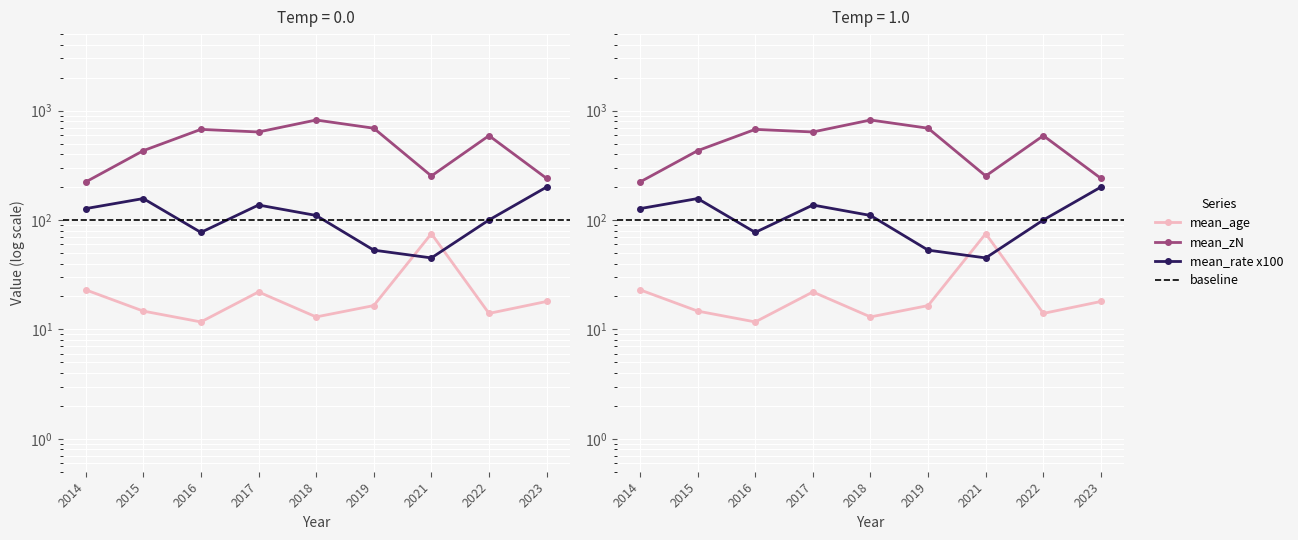

Is the value of mean_zN at 2014 greater than the value of mean_age at 2023?

Yes